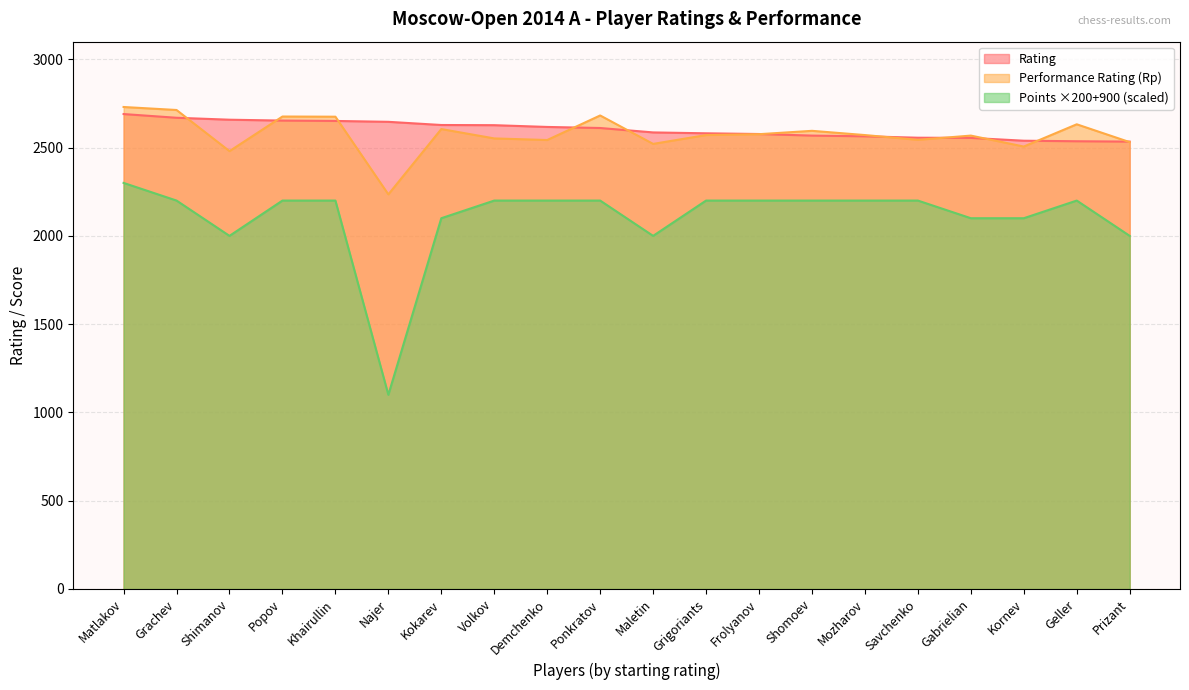

What is the label of the 16th point from the right?

Khairullin